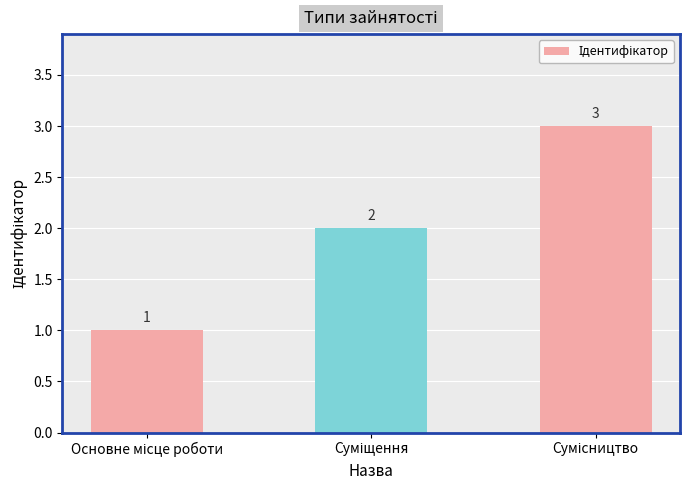

What is the value of the 3rd bar from the left?

3